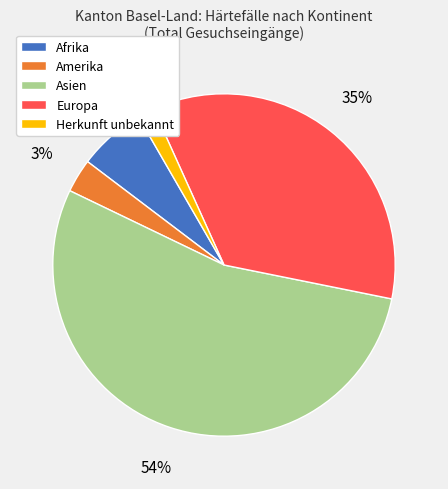

What is the largest slice in the pie chart?

Asien